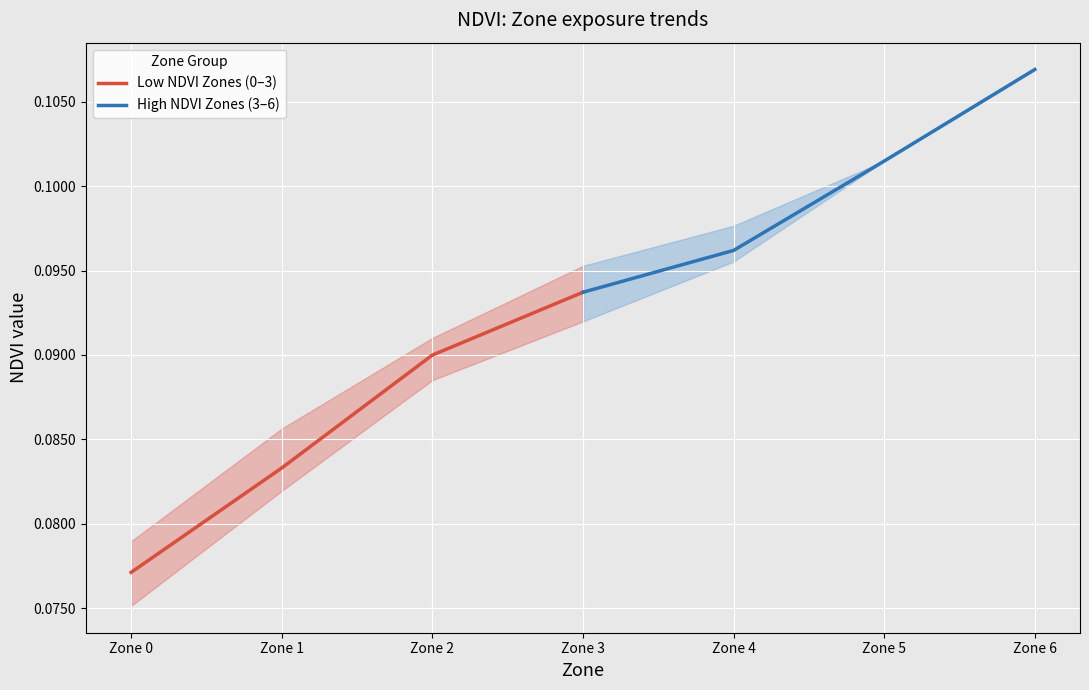

At which label is Low NDVI Zones (0–3) closest to 0?

Zone 0